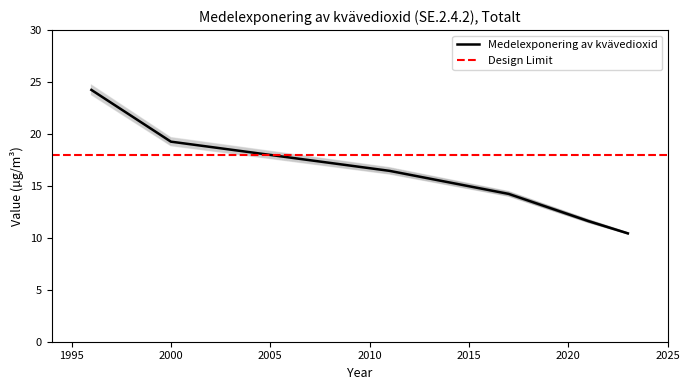

List the labels in order of value, largest first.

1996, 2000, 2011, 2017, 2021, 2023